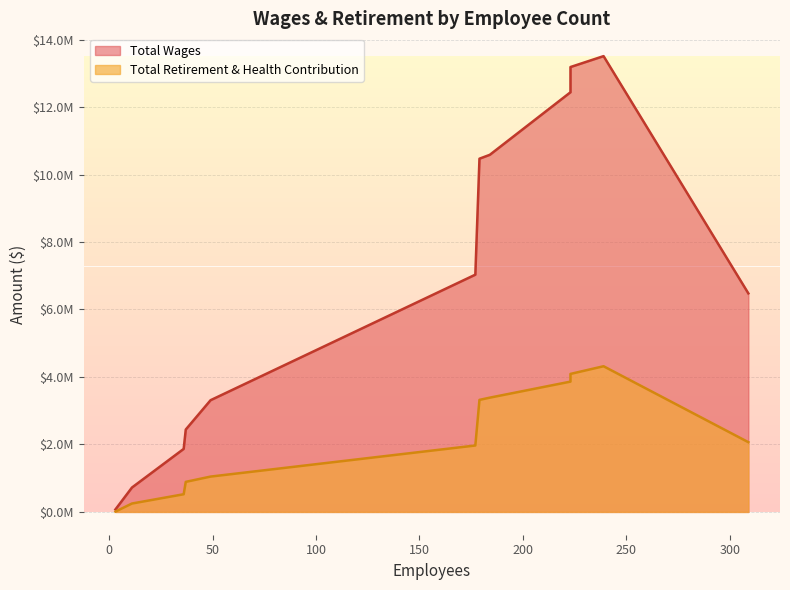

What are all the series names shown in the legend?

Total Wages, Total Retirement & Health Contribution